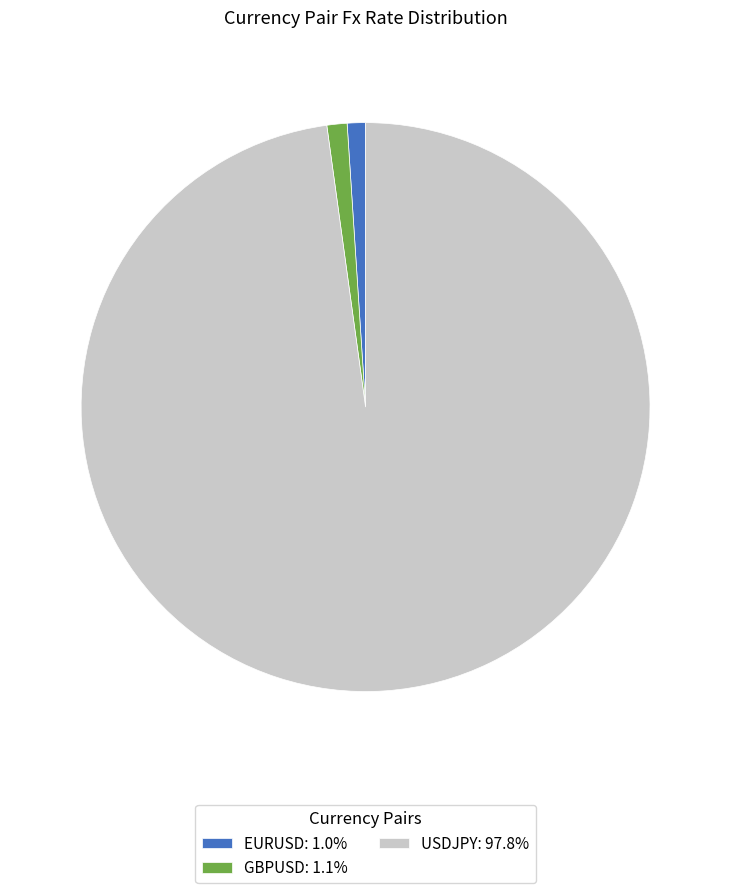

Between USDJPY and EURUSD, which is larger?

USDJPY